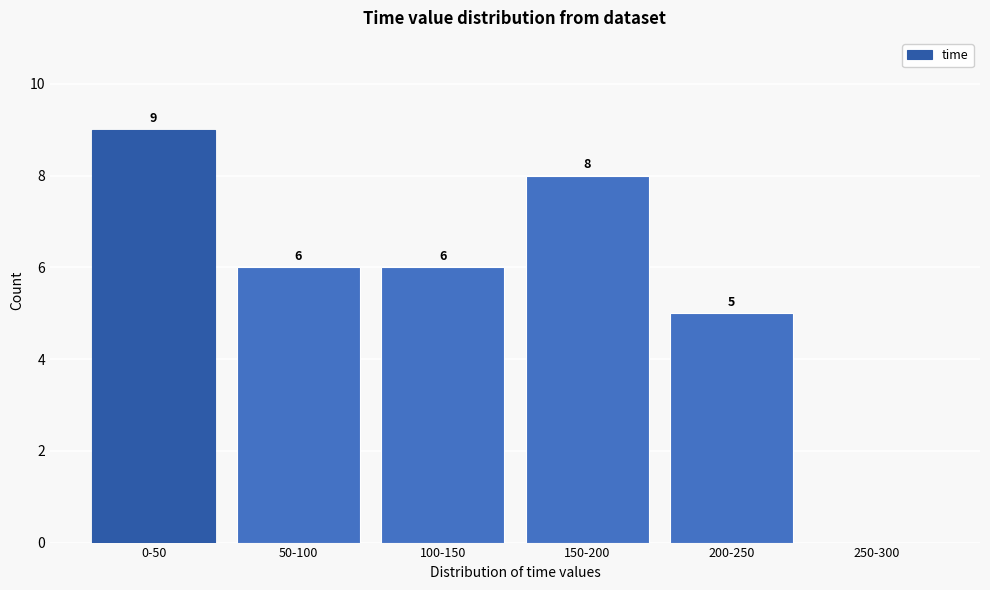

Reading right to left, list all the values displayed in this chart.

250-300=0	200-250=5	150-200=8	100-150=6	50-100=6	0-50=9